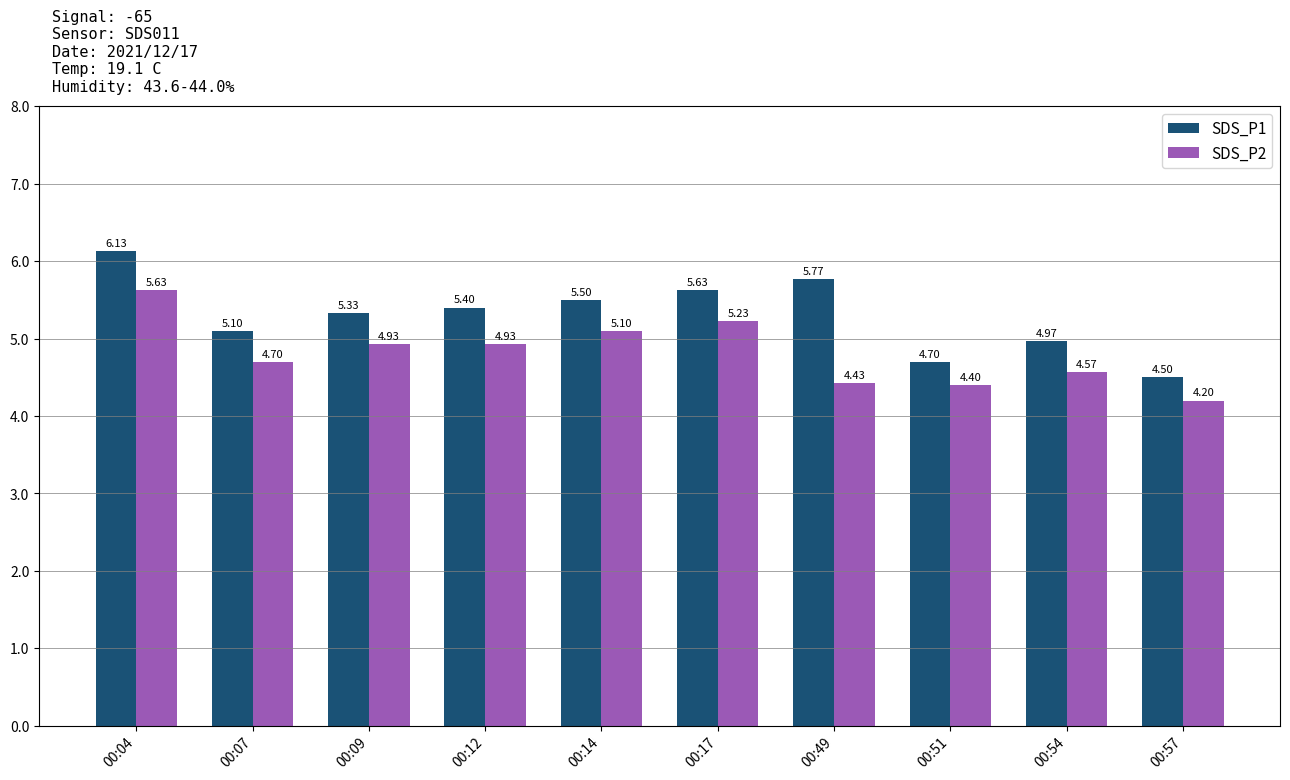

Rank the series by their maximum value, from lowest to highest.

SDS_P2, SDS_P1